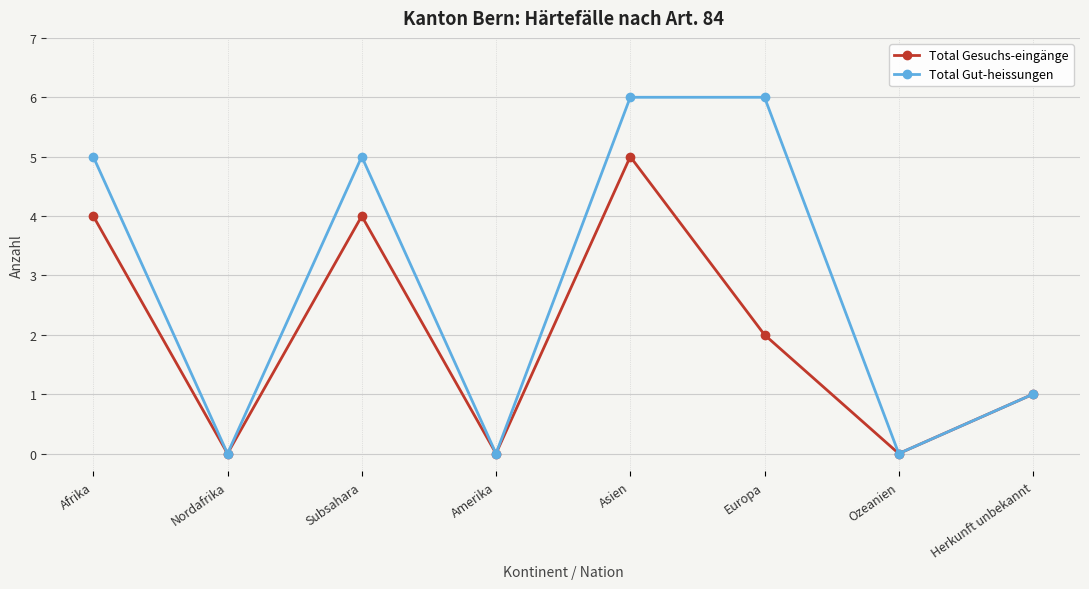

Read the Total Gesuchs-eingänge value at Afrika.

4